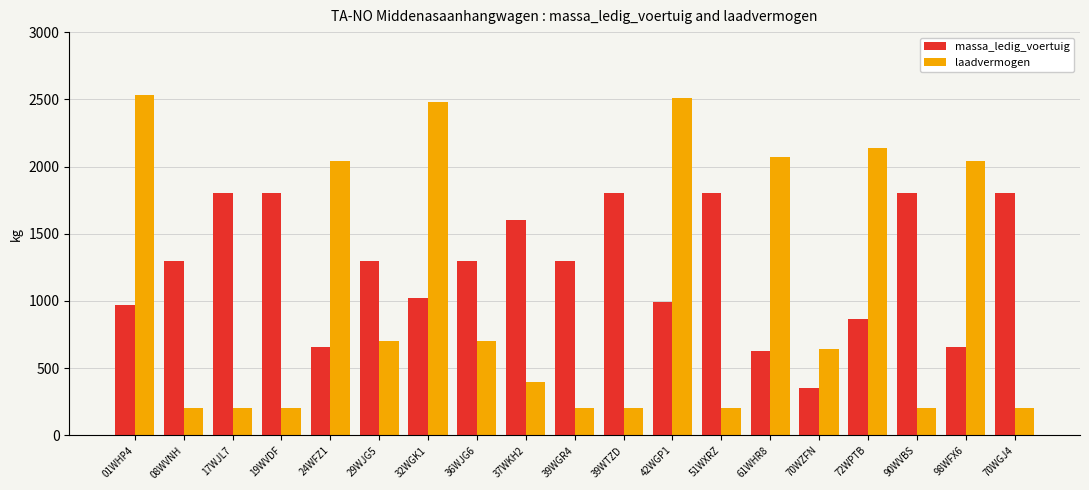

What is the lowest value of the laadvermogen series?

200